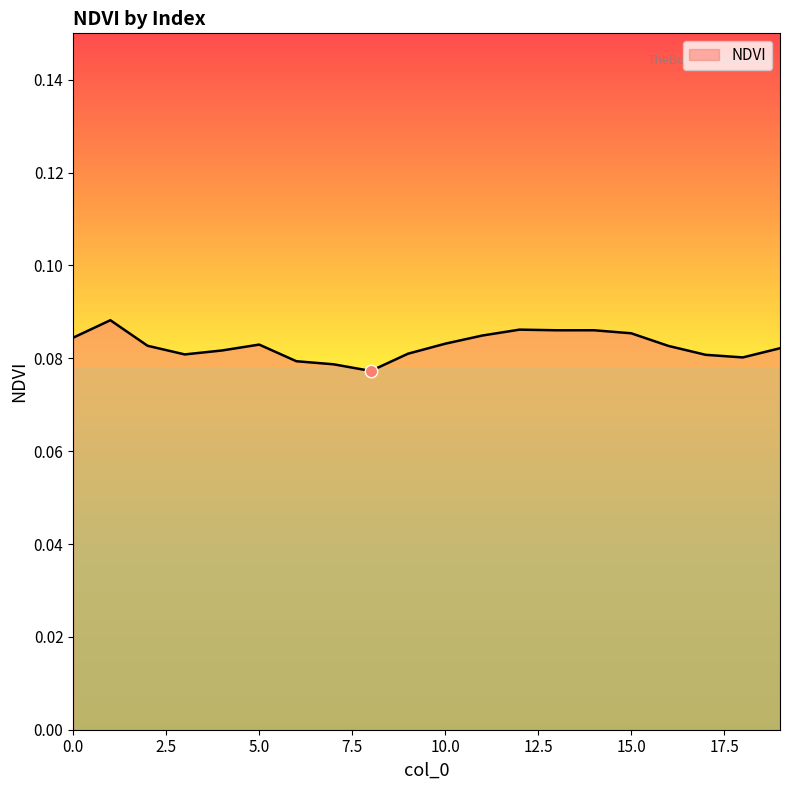

How many lines are shown in the chart?

1